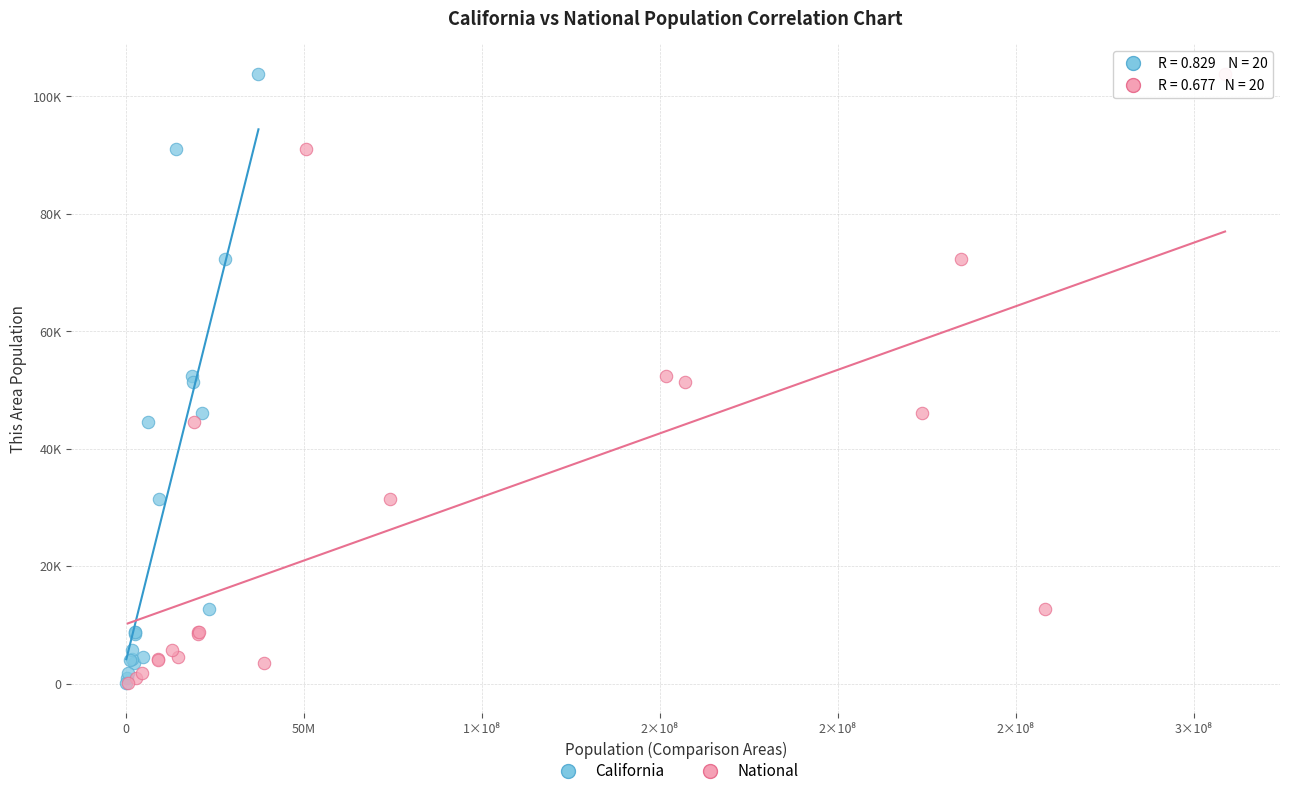

What are all the series names shown in the legend?

California, National